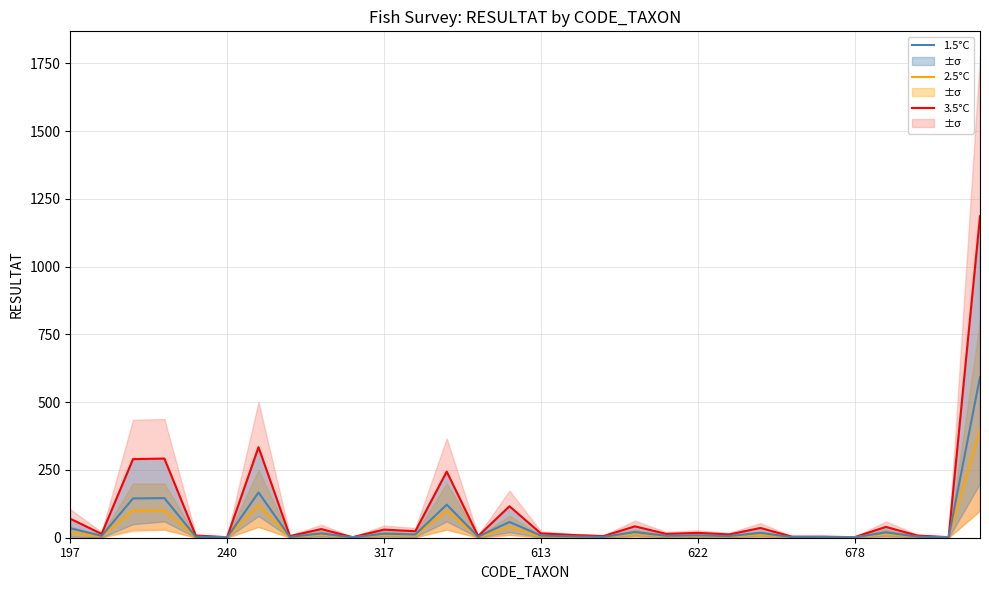

What is the minimum value shown in the chart?

1